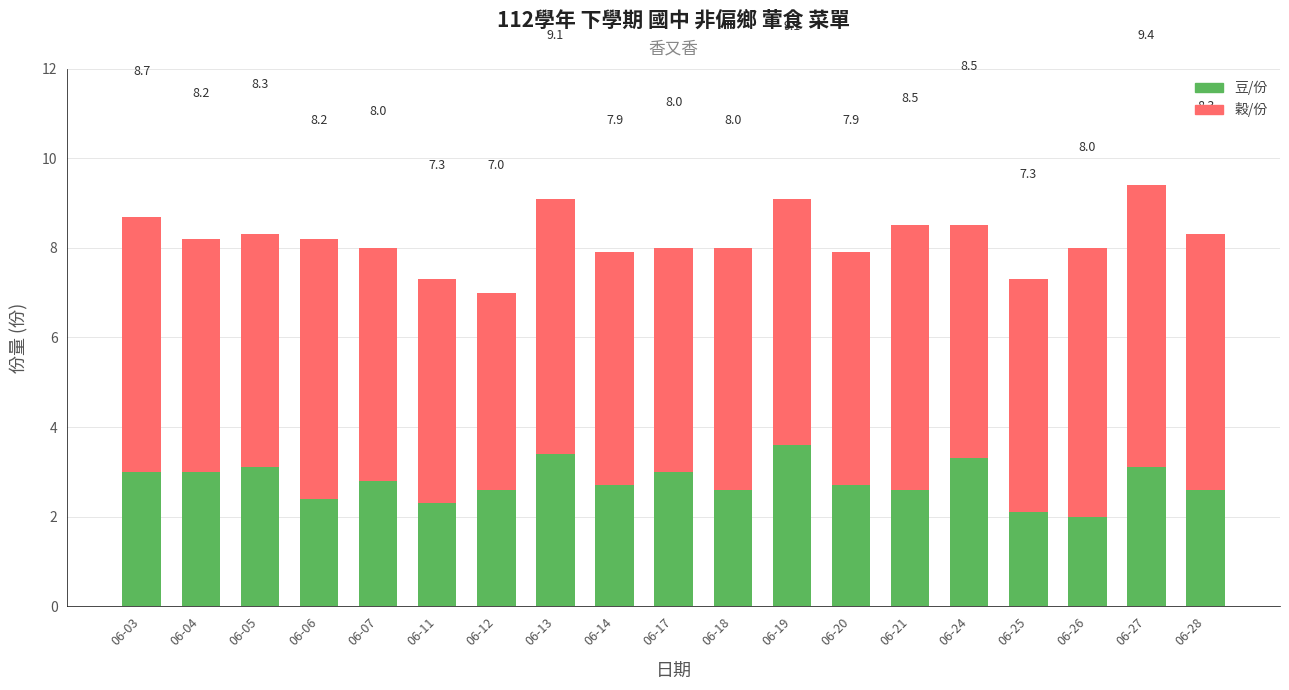

True or false: 穀/份 has a value of 5.0 at 06-11.

True